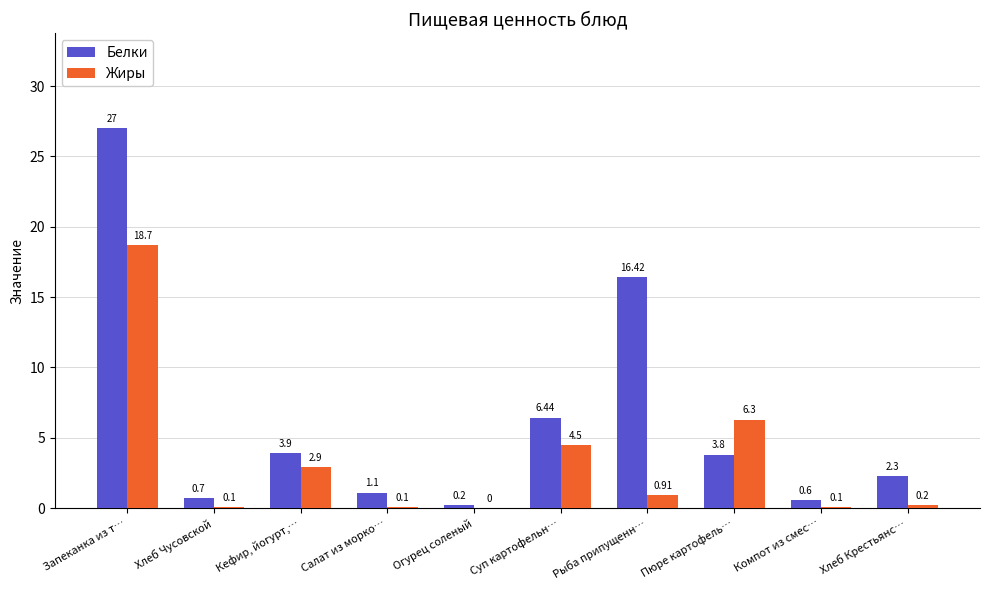

At which category does the chart reach its peak across all series?

Запеканка из т…